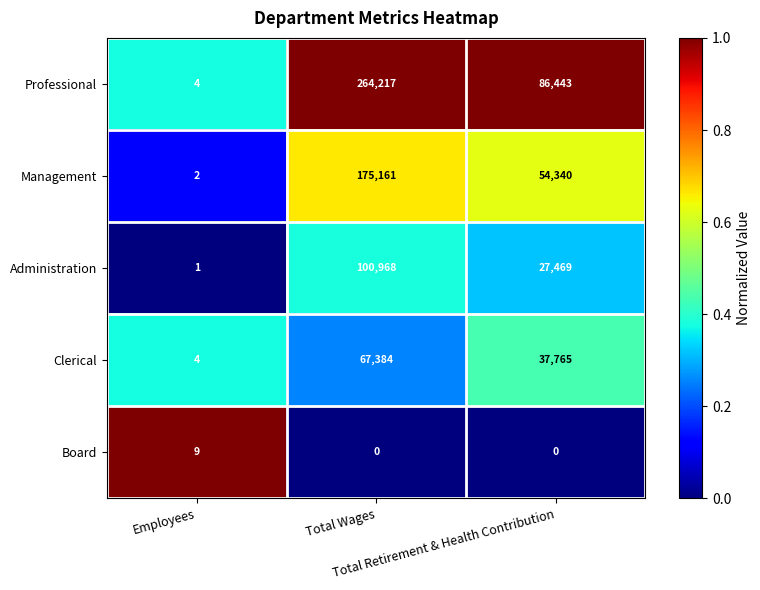

List the series in order of their peak value, highest first.

Professional, Management, Administration, Clerical, Board